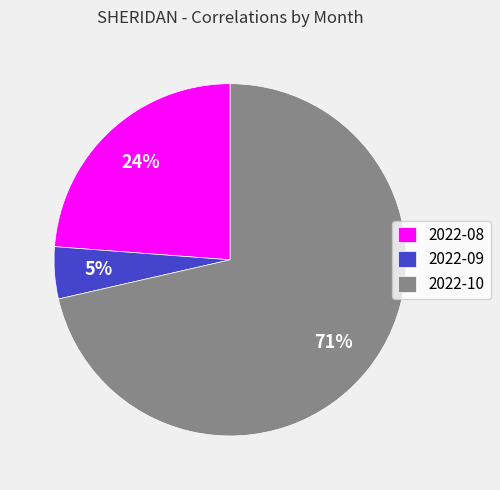

Rank the categories by value from lowest to highest.

2022-09, 2022-08, 2022-10